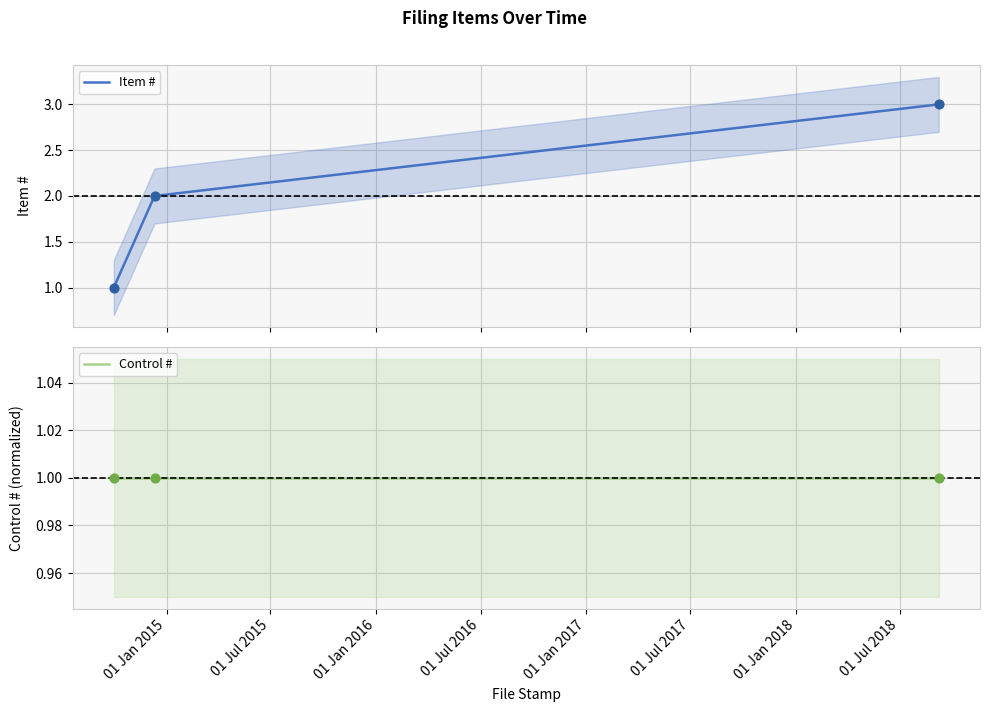

Which series has the widest spread of Y values?

Item #